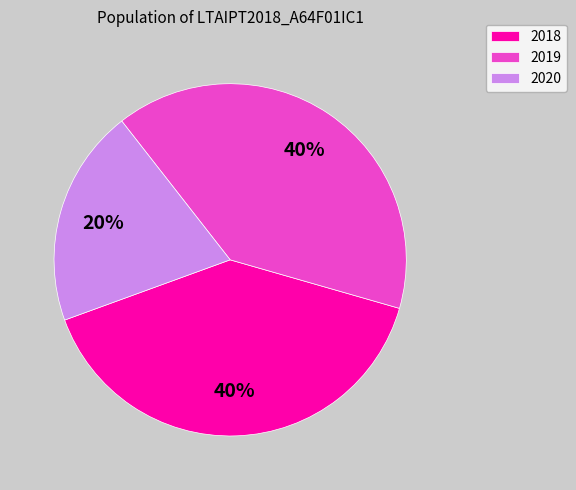

The 2018 slice represents 27% of the pie. True or false?

False